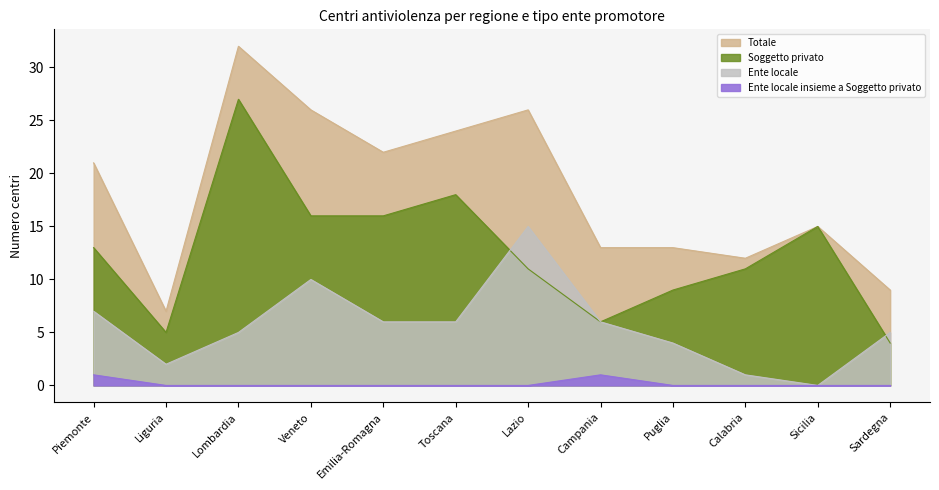

Reading left to right, extract all data points from this chart.

Ente locale: Piemonte=7	Liguria=2	Lombardia=5	Veneto=10	Emilia-Romagna=6	Toscana=6	Lazio=15	Campania=6	Puglia=4	Calabria=1	Sicilia=0	Sardegna=5
Soggetto privato: Piemonte=13	Liguria=5	Lombardia=27	Veneto=16	Emilia-Romagna=16	Toscana=18	Lazio=11	Campania=6	Puglia=9	Calabria=11	Sicilia=15	Sardegna=4
Ente locale insieme a Soggetto privato: Piemonte=1	Liguria=0	Lombardia=0	Veneto=0	Emilia-Romagna=0	Toscana=0	Lazio=0	Campania=1	Puglia=0	Calabria=0	Sicilia=0	Sardegna=0
Totale: Piemonte=21	Liguria=7	Lombardia=32	Veneto=26	Emilia-Romagna=22	Toscana=24	Lazio=26	Campania=13	Puglia=13	Calabria=12	Sicilia=15	Sardegna=9